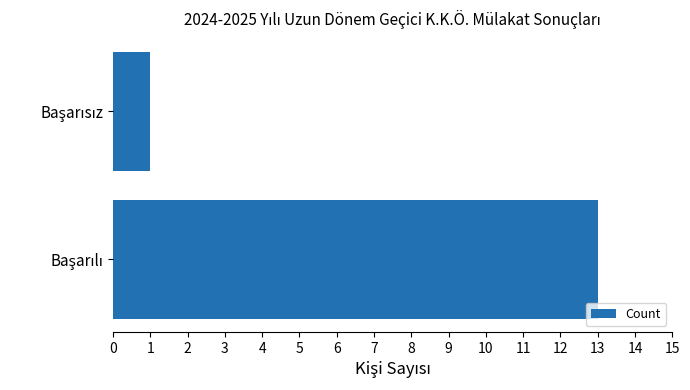

Count the values in the range 1 to 13.

2